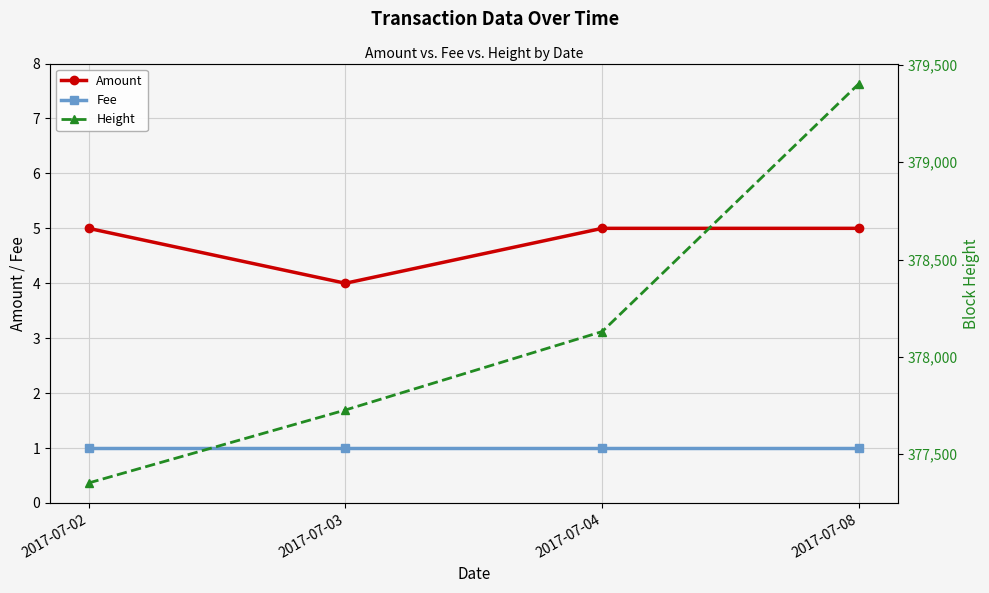

True or false: Height has a value of 377727 at 2017-07-03.

True